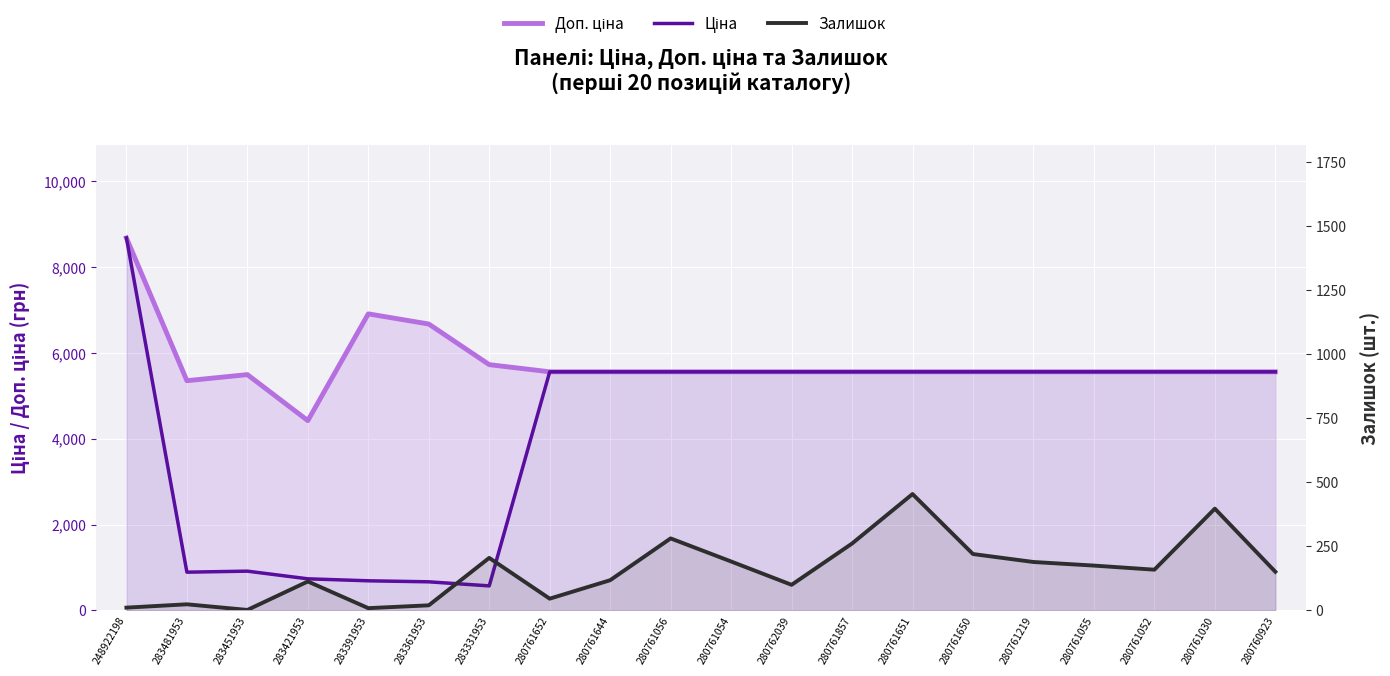

Reading right to left, extract all data points from this chart.

Доп. ціна: 280760923=5560.3	280761030=5560.3	280761052=5560.3	280761055=5560.3	280761219=5560.3	280761650=5560.3	280761651=5560.3	280761857=5560.3	280762039=5560.3	280761054=5560.3	280761056=5560.3	280761644=5560.3	280761652=5560.3	283331953=5727.0	283361953=6673.6	283391953=6910.3	283421953=4423.0	283451953=5495.0	283481953=5353.1	248922198=8679.5
Ціна: 280760923=5560.3	280761030=5560.3	280761052=5560.3	280761055=5560.3	280761219=5560.3	280761650=5560.3	280761651=5560.3	280761857=5560.3	280762039=5560.3	280761054=5560.3	280761056=5560.3	280761644=5560.3	280761652=5560.3	283331953=572.7	283361953=667.4	283391953=691.0	283421953=737.2	283451953=915.8	283481953=892.2	248922198=8679.5
Залишок: 280760923=151.0	280761030=397.0	280761052=159.0	280761055=175.0	280761219=189.0	280761650=220.0	280761651=454.0	280761857=261.0	280762039=100.0	280761054=191.0	280761056=281.0	280761644=118.0	280761652=46.0	283331953=205.0	283361953=20.0	283391953=9.0	283421953=113.0	283451953=2.0	283481953=24.0	248922198=11.0